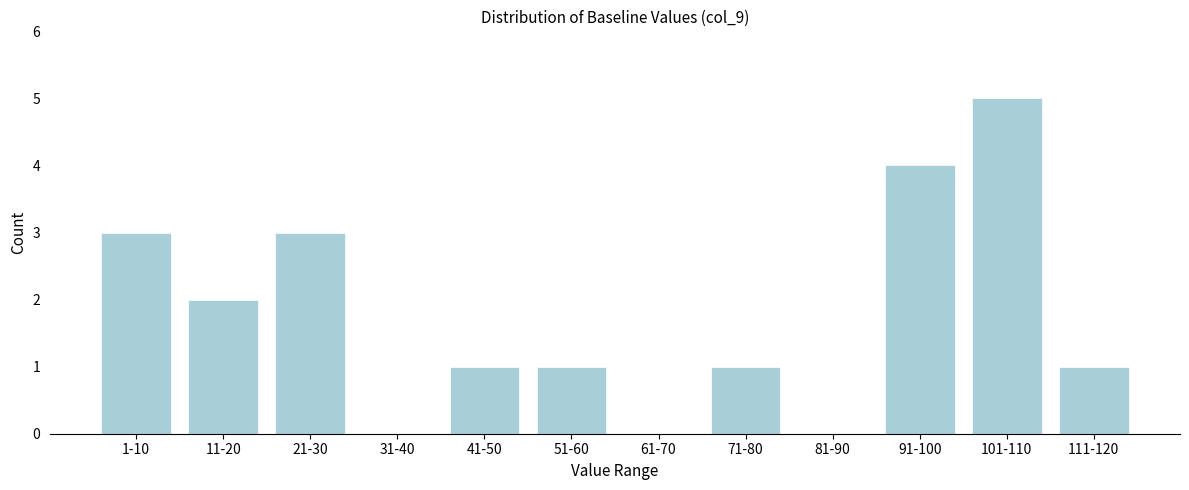

Reading right to left, what are all the values shown in this chart?

111-120=1	101-110=5	91-100=4	81-90=0	71-80=1	61-70=0	51-60=1	41-50=1	31-40=0	21-30=3	11-20=2	1-10=3